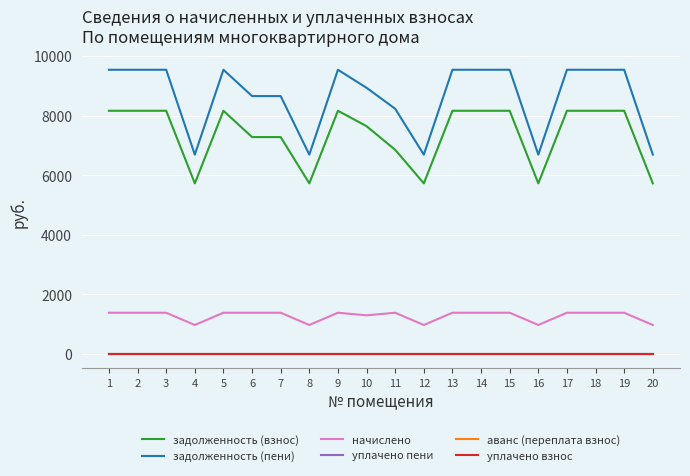

Which series has the largest range (max minus min)?

задолженность (пени)